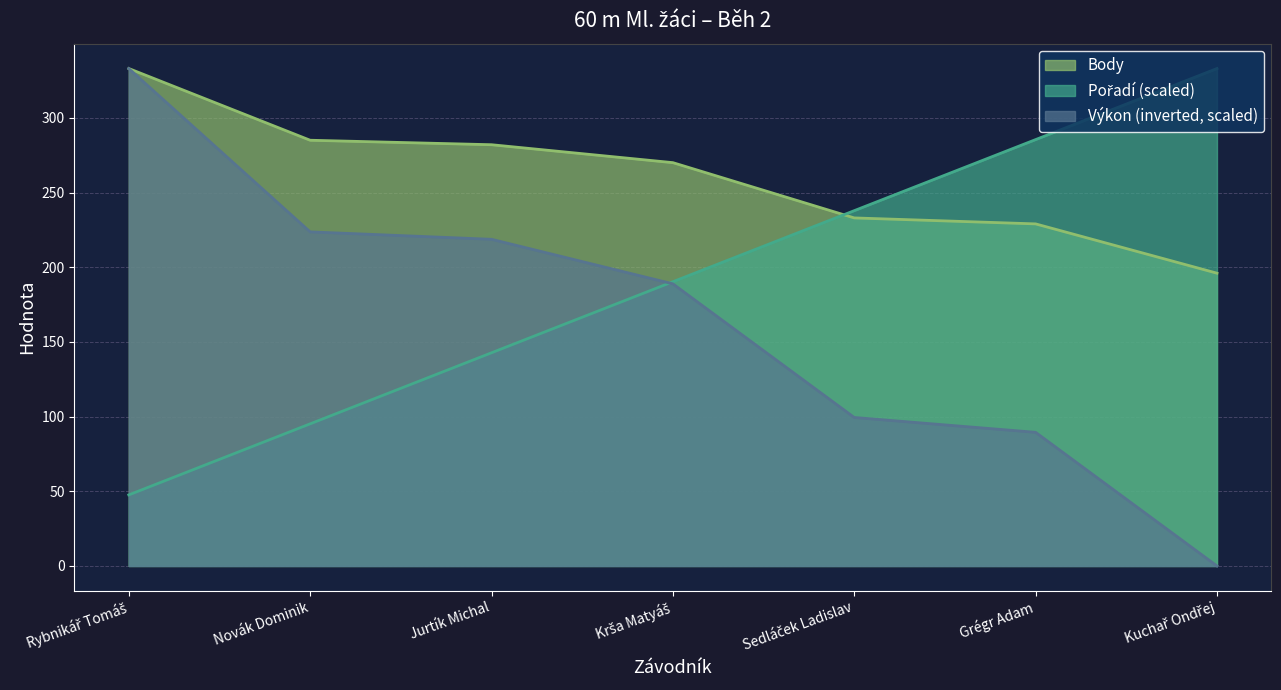

What are all the series names shown in the legend?

Pořadí, Výkon, Body